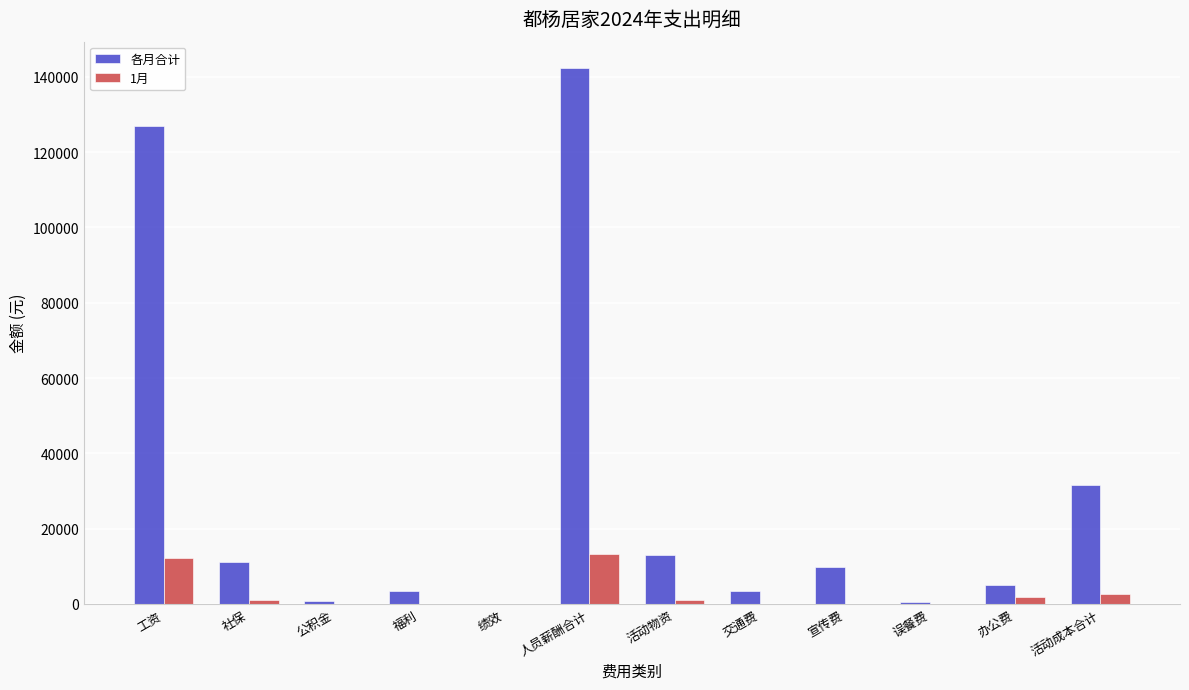

At which category is the sum across all series the highest?

人员薪酬合计